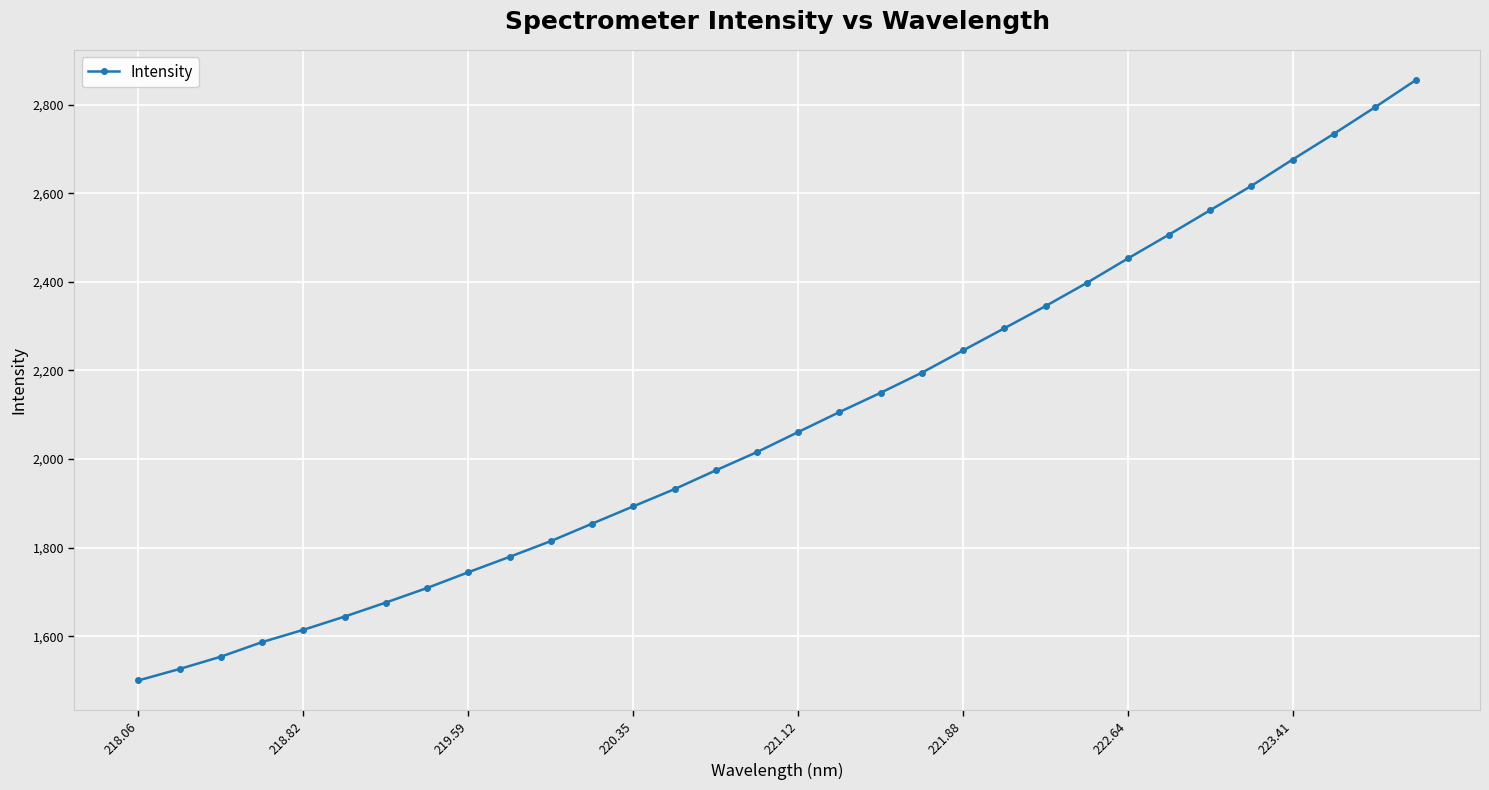

What is the maximum value shown in the chart?

2855.9